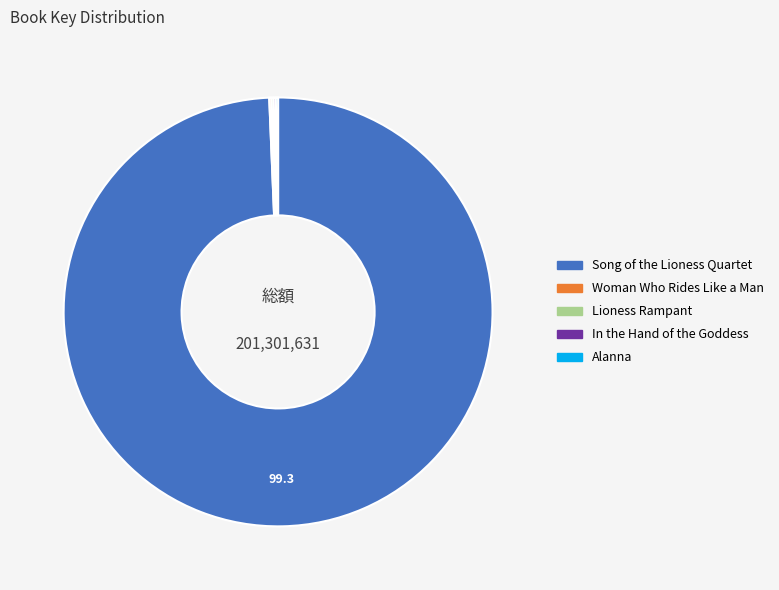

The Song of the Lioness Quartet slice represents 89% of the pie. True or false?

False